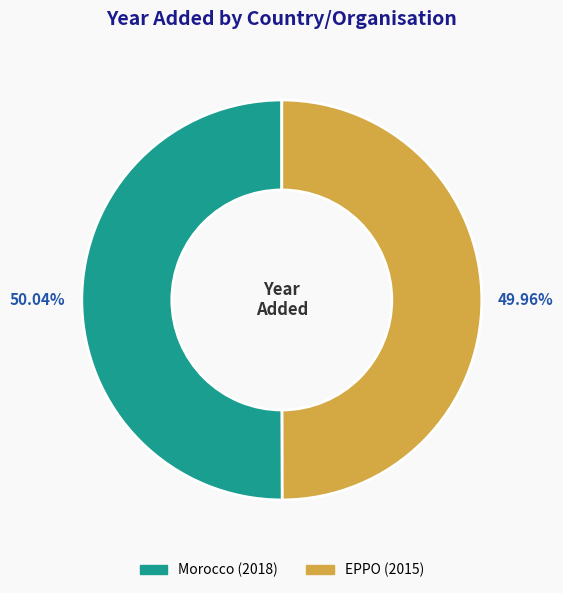

To the nearest percent, what is the combined percentage of Morocco and EPPO?

100%